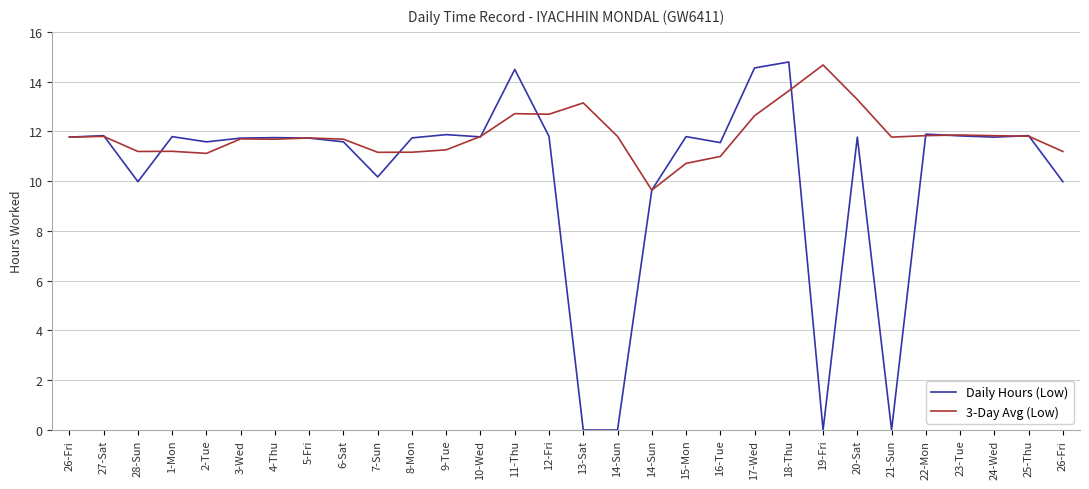

What are all the series names shown in the legend?

Daily Hours (Low), 3-Day Avg (Low)